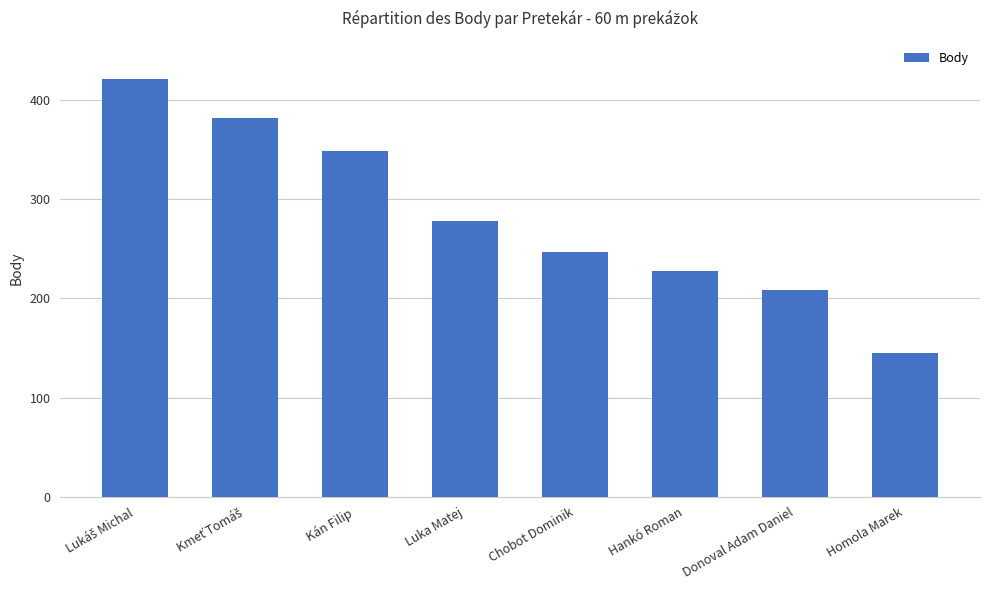

What is the ratio of the value at Chobot Dominik to the value at Kán Filip?

0.7